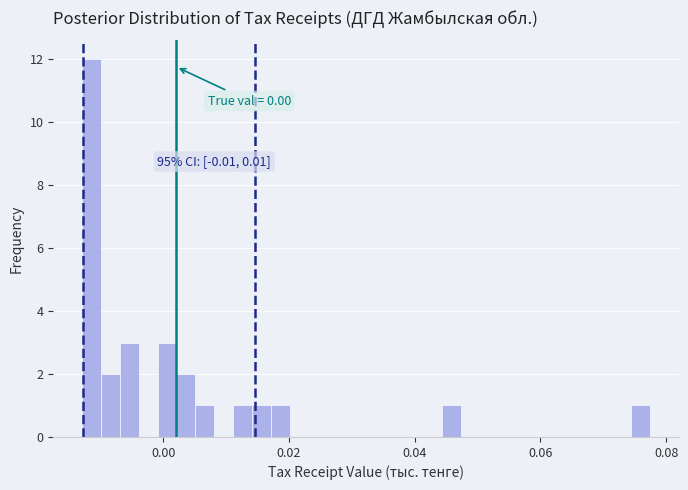

Around what value on the x-axis is the tallest bar? Give the approximate position of its centre, as read against the axis.

-0.012